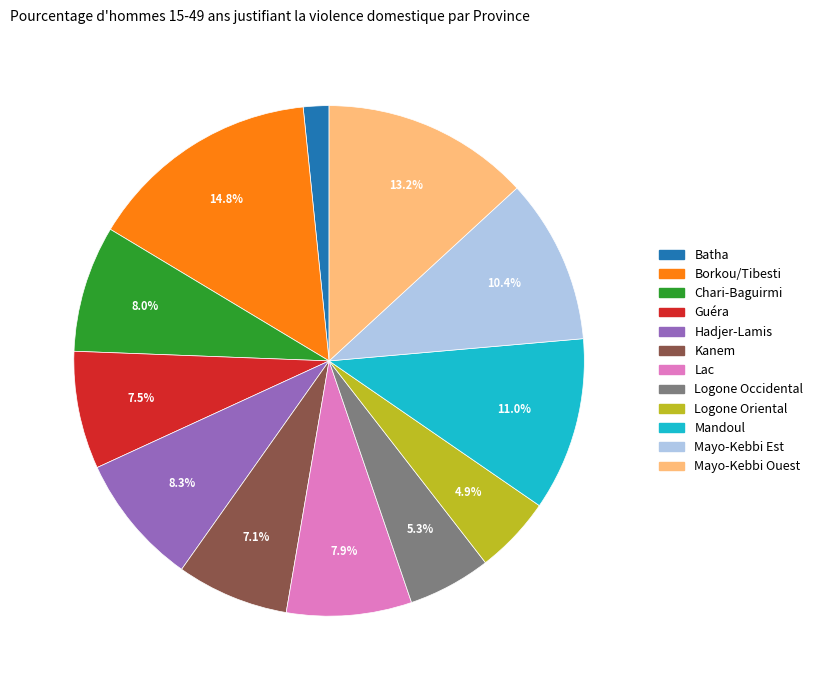

What is the ratio of the value at Logone Oriental to the value at Logone Occidental?

0.9